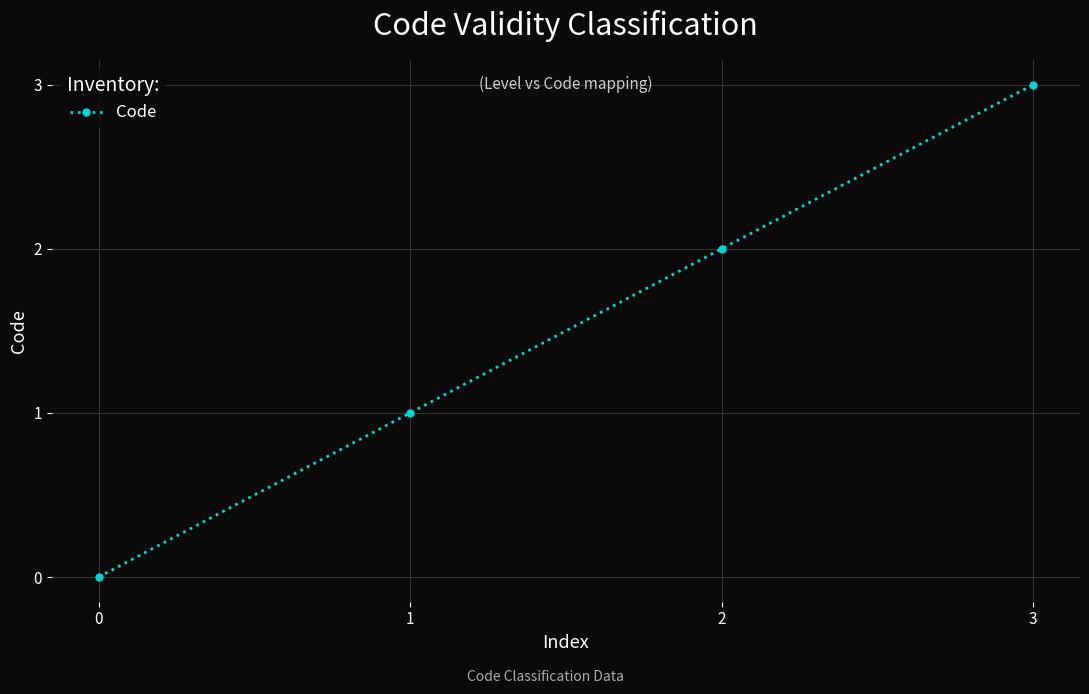

True or false: the data shows 3 at 3.

True